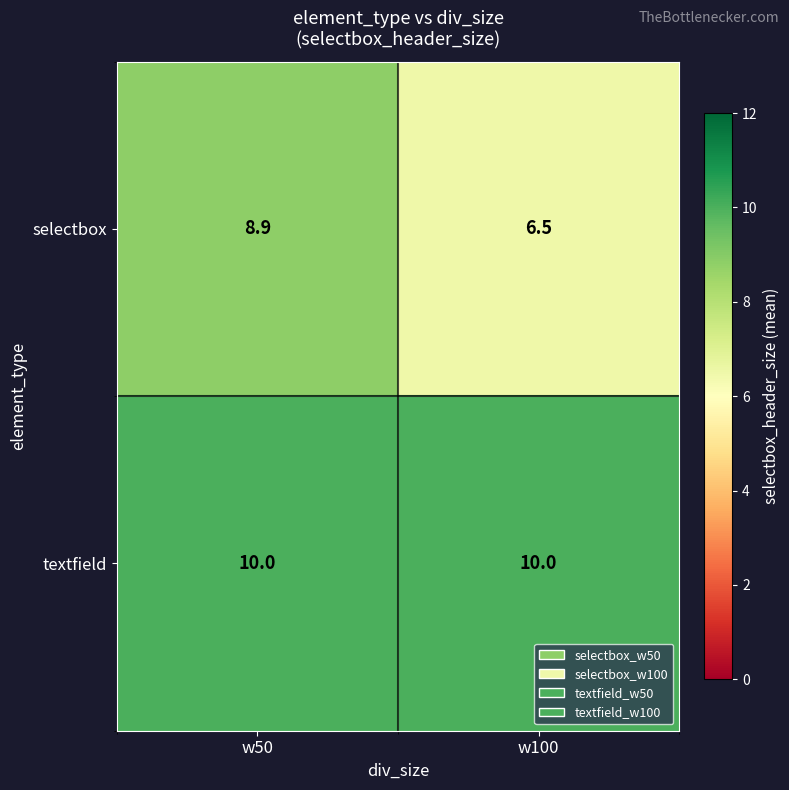

What is the difference between the selectbox values at w100 and w50?

2.4